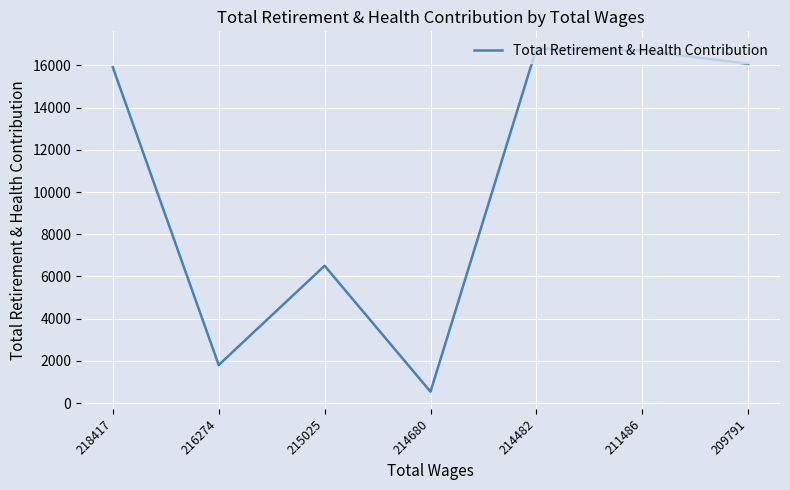

Reading left to right, list all the values displayed in this chart.

15913	1806	6508	544	16799	16706	16070